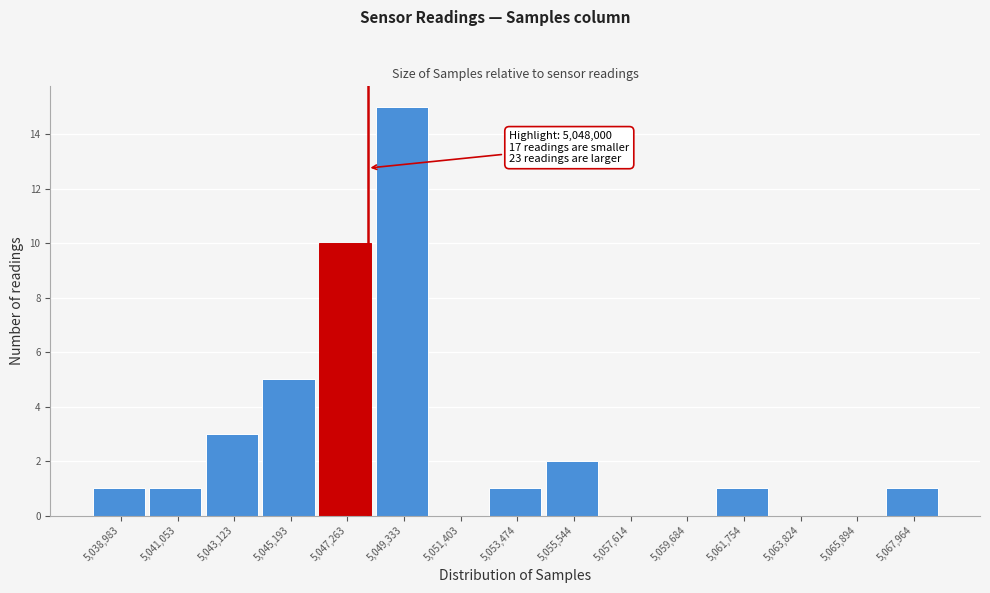

Over which range of the x-axis is the bar tallest?

5048500 to 5050500